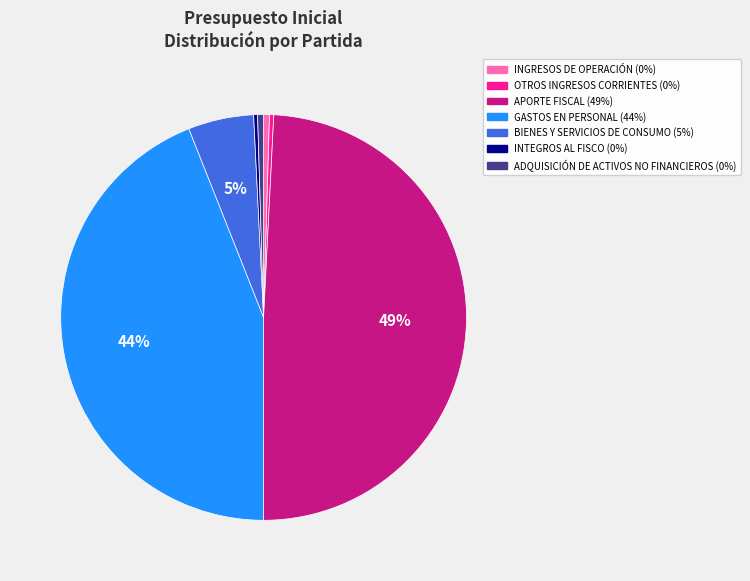

What is the largest slice in the pie chart?

APORTE FISCAL